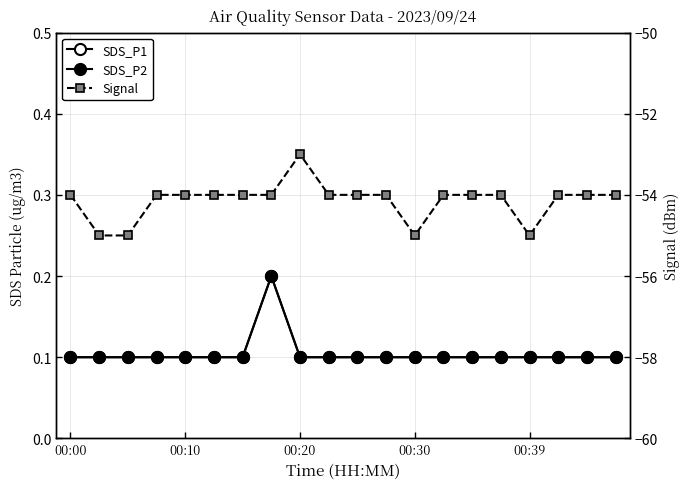

True or false: Signal and SDS_P2 intersect in this chart.

False